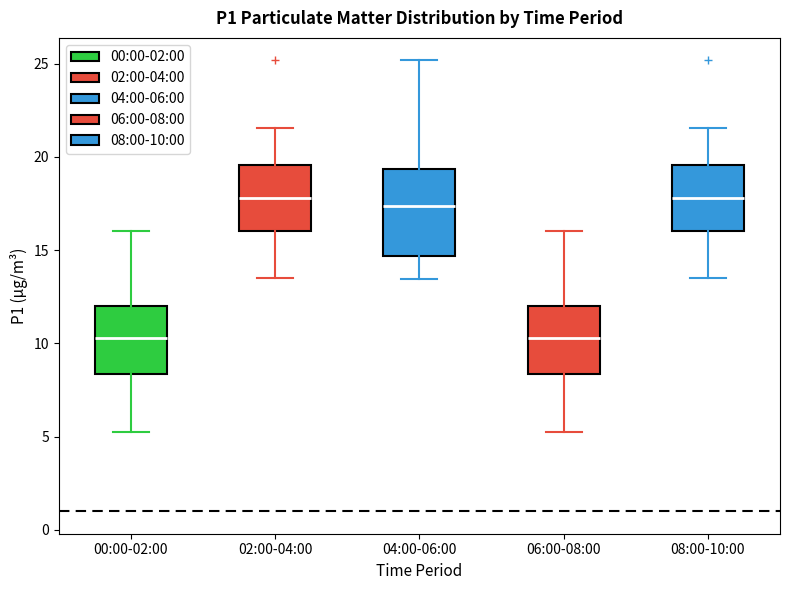

Reading left to right, read every box against the y-axis: the position of its median line, the range the box covers, and the ends of its whiskers. The values are not printed on the chart, so give them approximately, as read against the axis.

00:00-02:00: median 10.5, box 8.5 to 12.0, whiskers 5.5 to 16.0
02:00-04:00: median 18.0, box 16.0 to 19.5, whiskers 13.5 to 21.5
04:00-06:00: median 17.5, box 14.5 to 19.5, whiskers 13.5 to 25.0
06:00-08:00: median 10.5, box 8.5 to 12.0, whiskers 5.5 to 16.0
08:00-10:00: median 18.0, box 16.0 to 19.5, whiskers 13.5 to 21.5